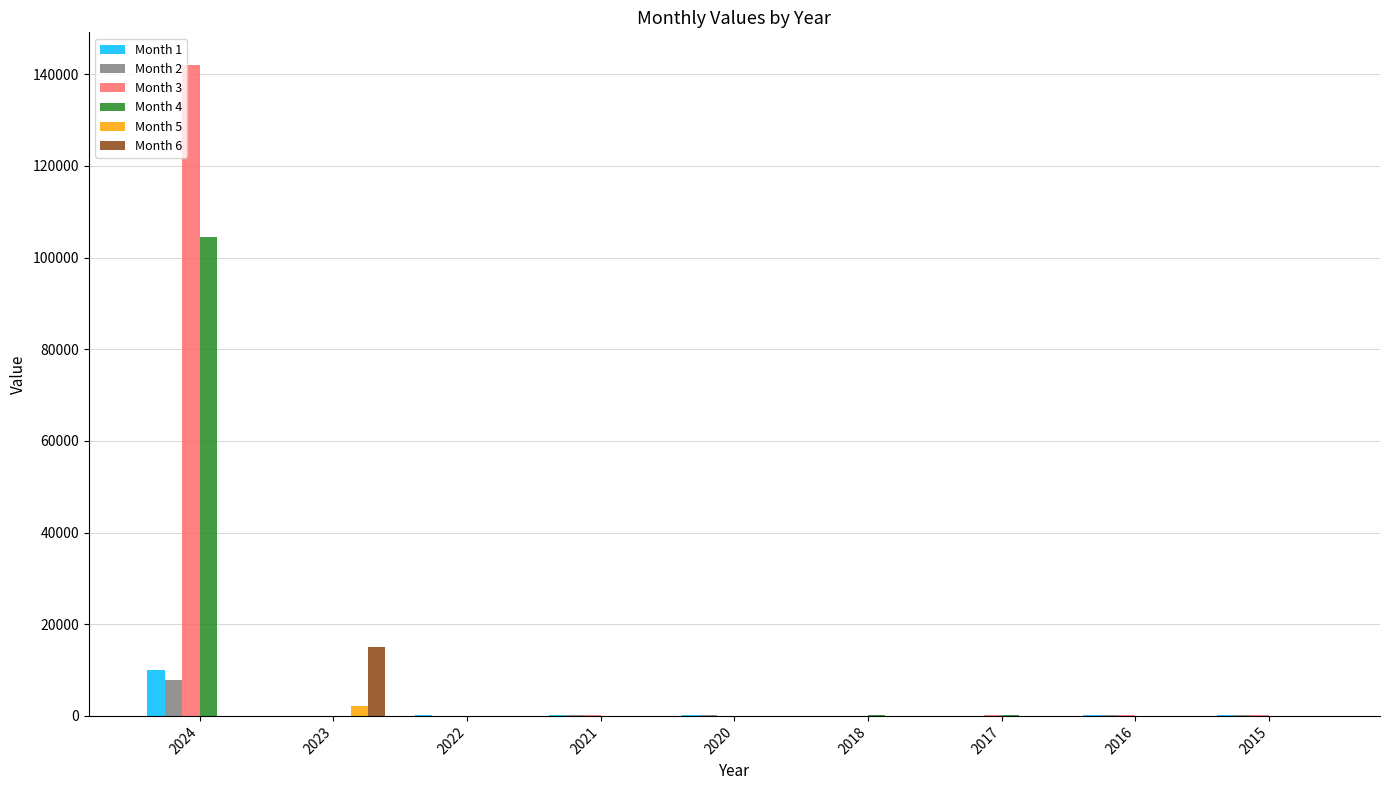

What are all the series names shown in the legend?

Month 1, Month 2, Month 3, Month 4, Month 5, Month 6